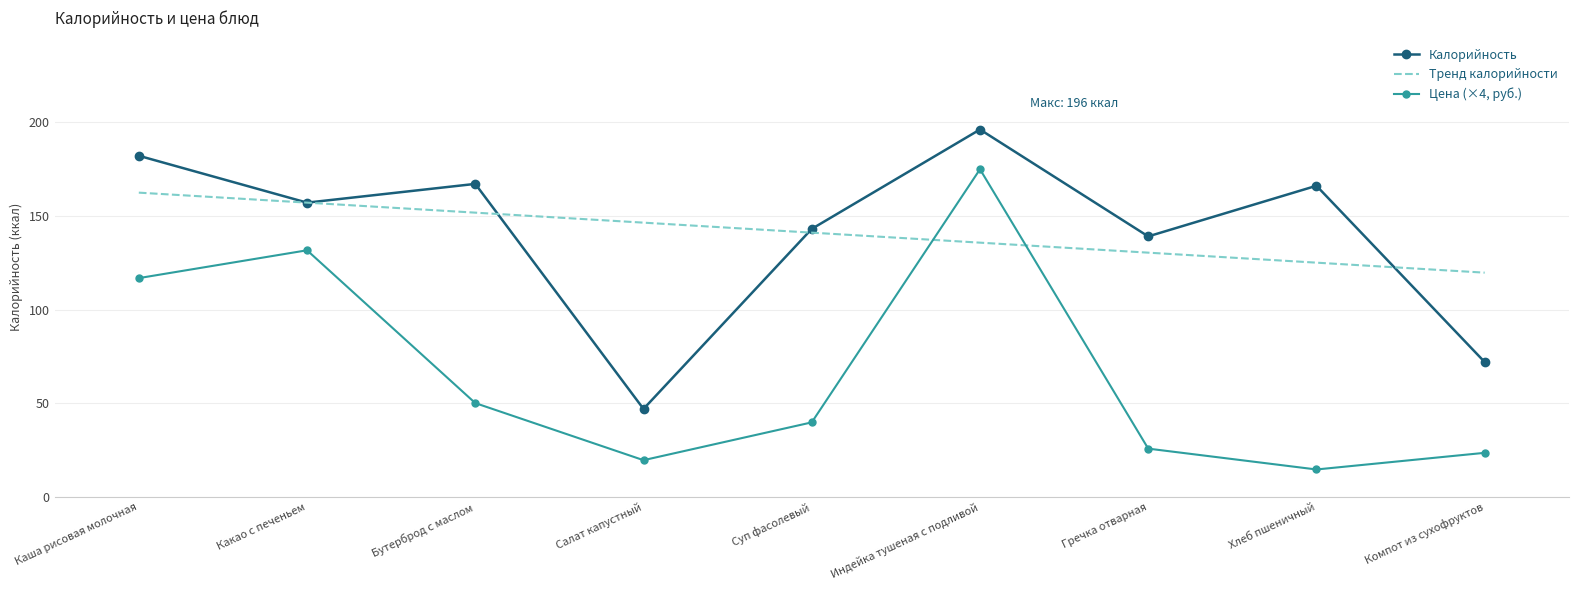

Count the number of data series in this chart.

2